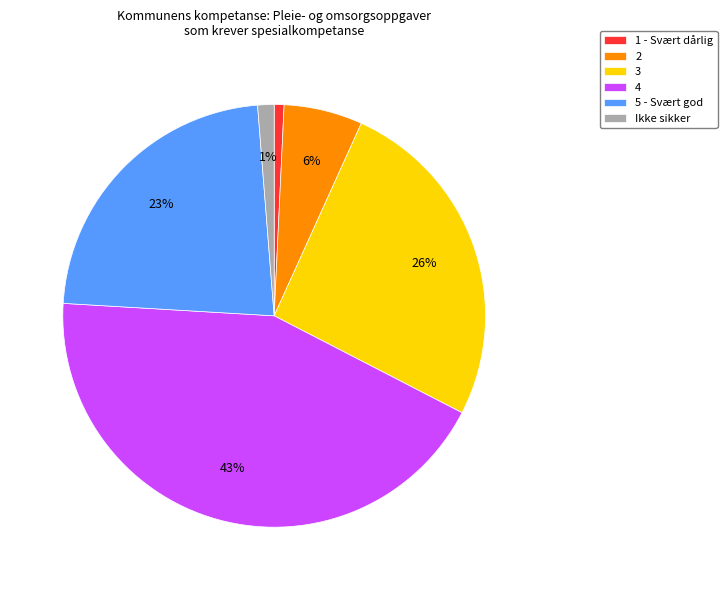

To the nearest percent, what is the combined percentage of 4 and 1 - Svært dårlig?

44%